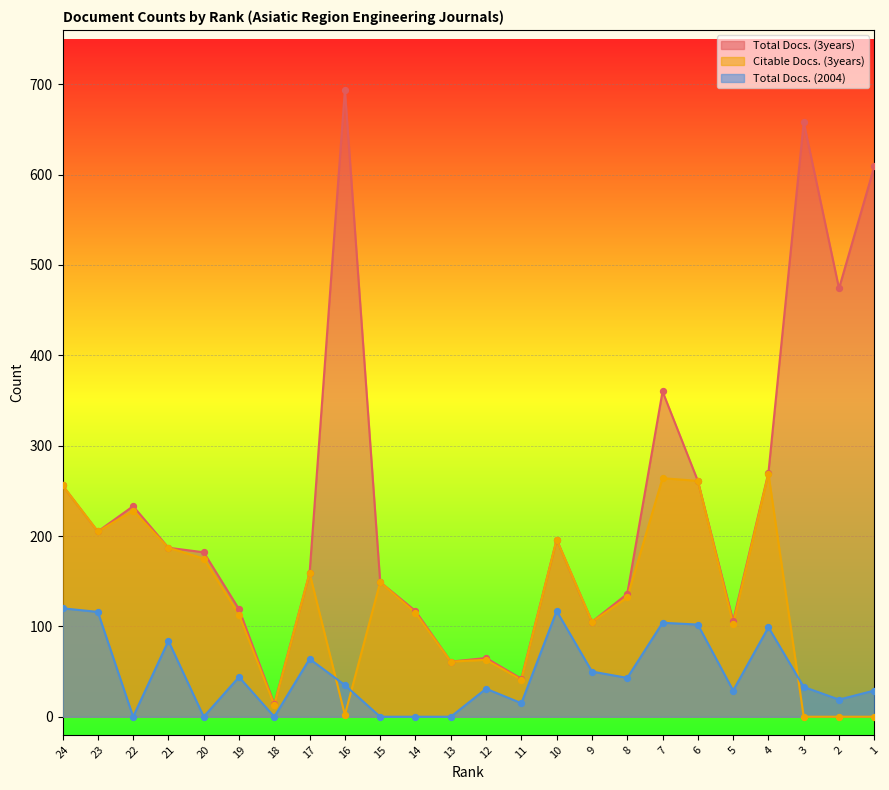

At how many categories does at least one series exceed 310?

5